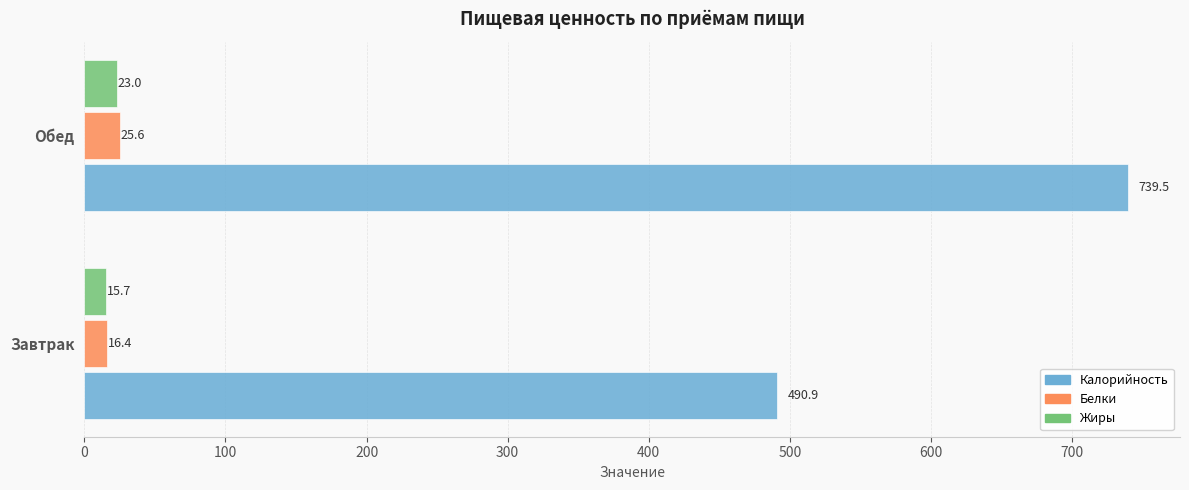

Between Завтрак and Обед, which series saw the biggest shift?

Калорийность